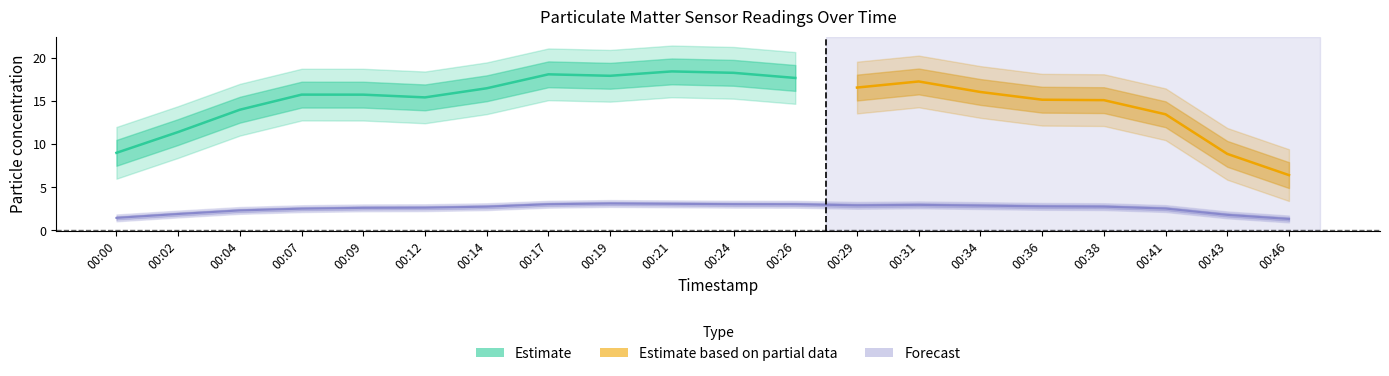

Which label corresponds to the smallest value in the chart?

00:46